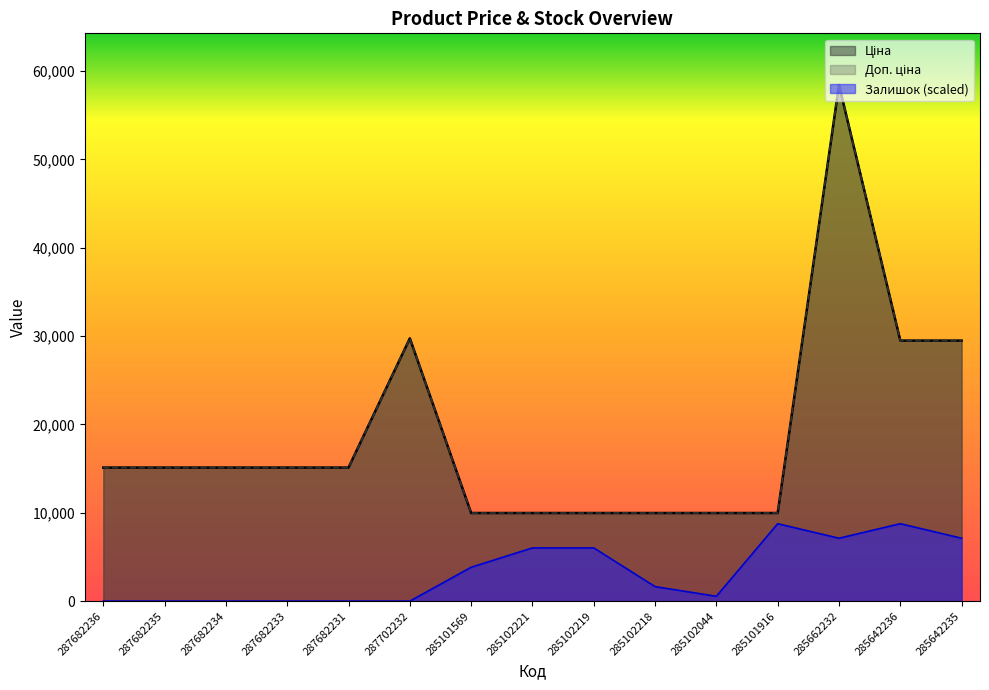

What is the difference between the maximum and minimum values in the Ціна series?

48451.6